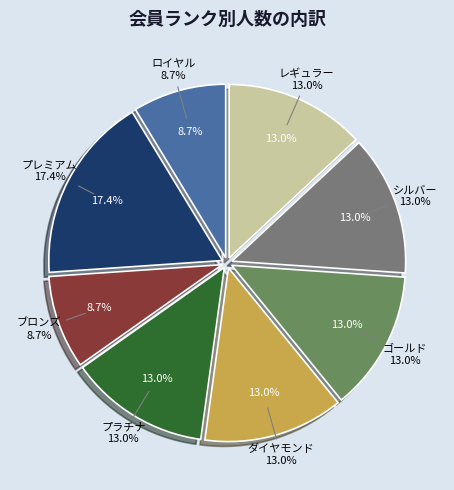

Approximately how many times larger is the value at プラチナ compared to ダイヤモンド?

1.0